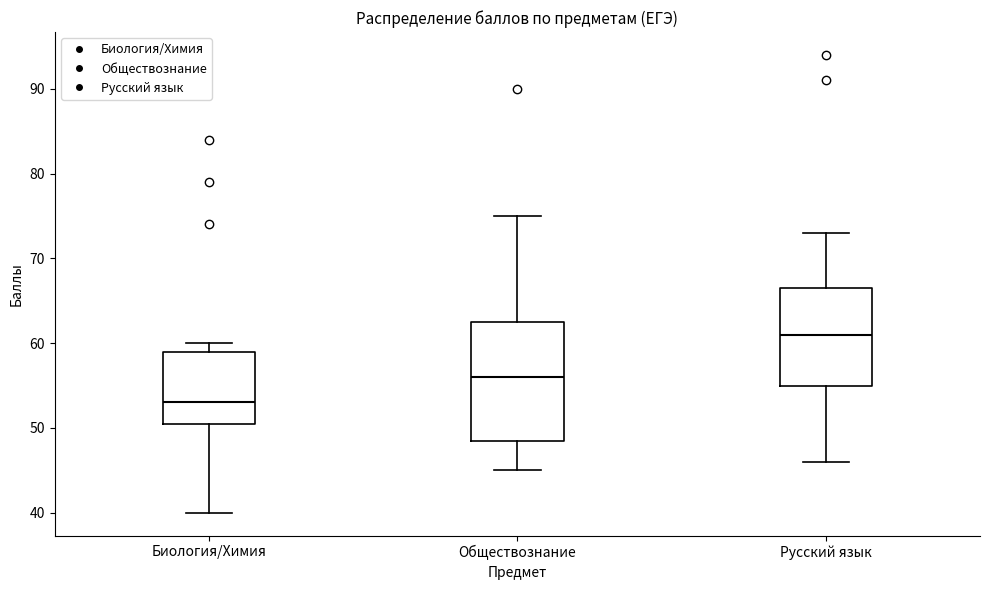

Reading left to right, read every box against the y-axis: the position of its median line, the range the box covers, and the ends of its whiskers. The values are not printed on the chart, so give them approximately, as read against the axis.

Биология/Химия: median 53, box 51 to 59, whiskers 40 to 60
Обществознание: median 56, box 49 to 63, whiskers 45 to 75
Русский язык: median 61, box 55 to 67, whiskers 46 to 73